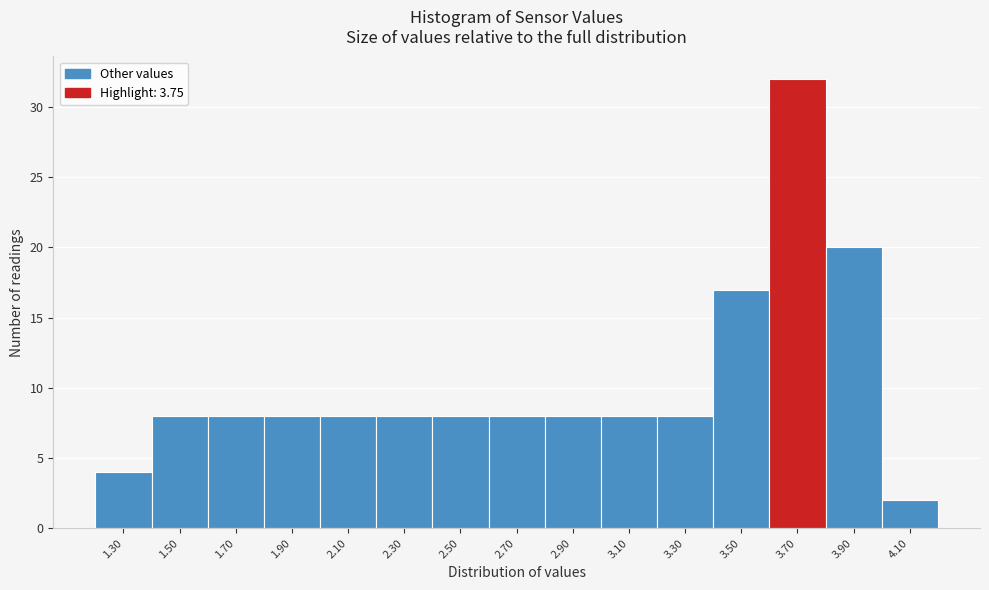

Reading right to left, what are all the values shown in this chart?

2	20	32	17	8	8	8	8	8	8	8	8	8	8	4